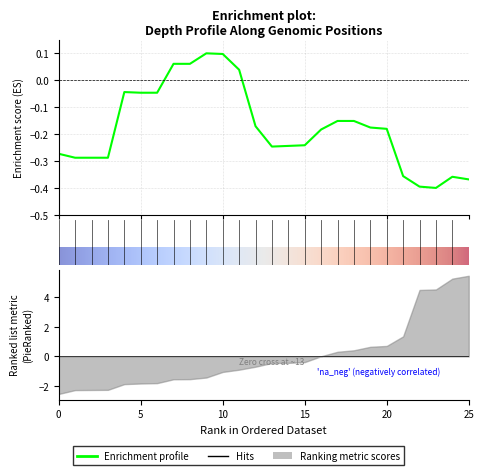

What is the difference between the maximum and minimum values?

0.5